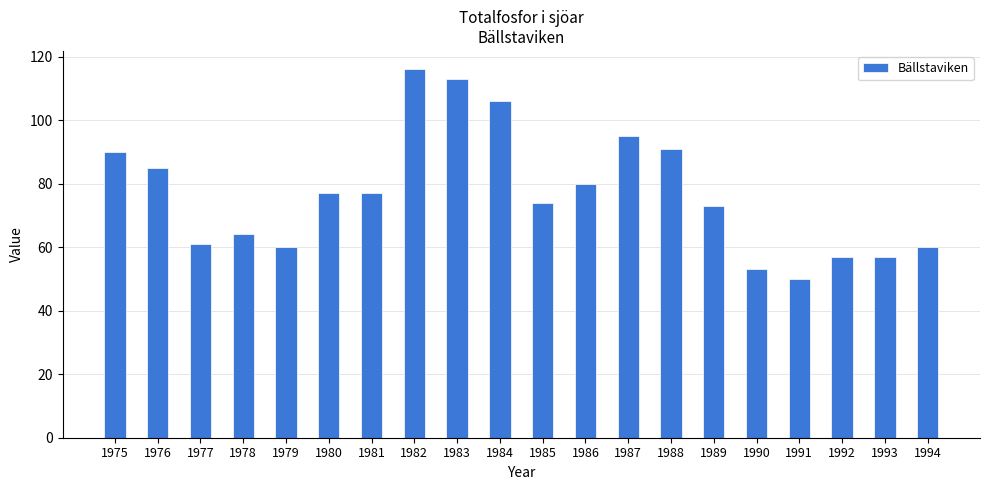

What is the smallest value displayed?

50